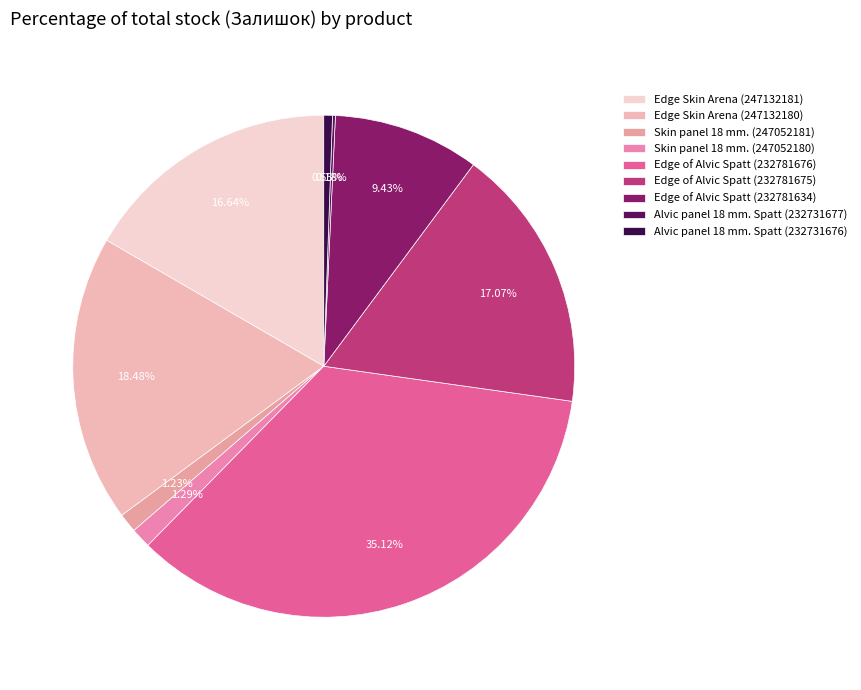

What percentage is the Alvic panel 18 mm. Spatt (232731676) slice, to the nearest percent?

1%